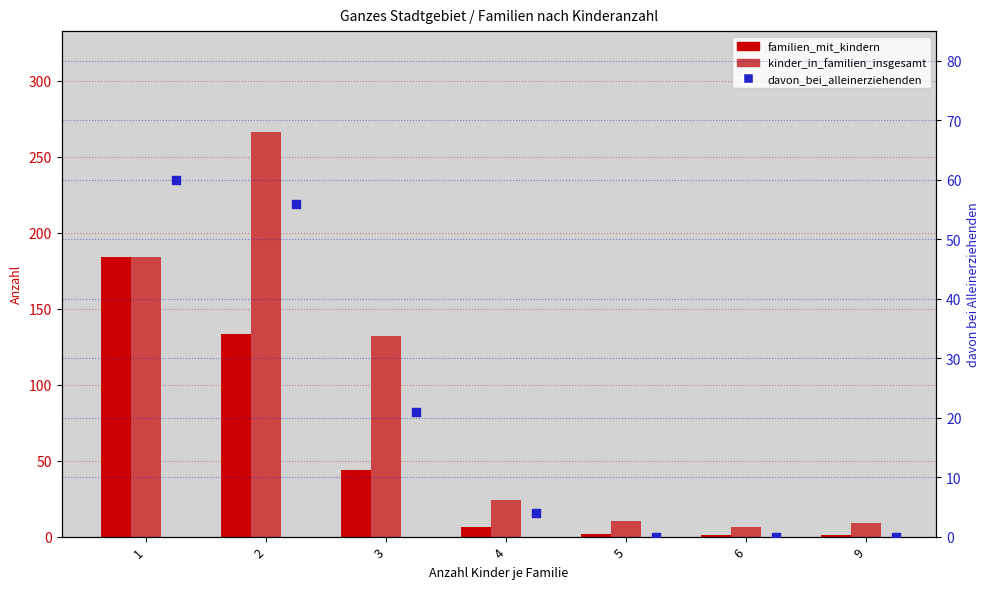

What is the total value across all series at 5?

12